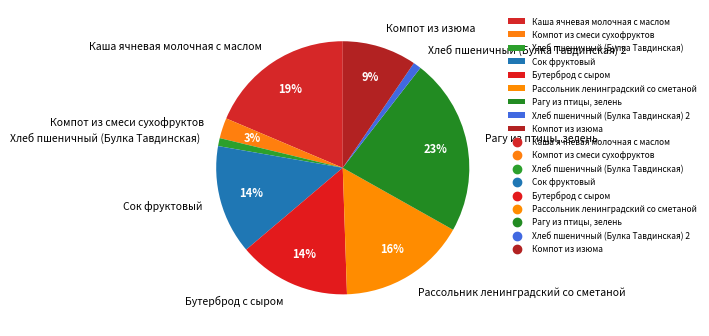

Between Сок фруктовый and Каша ячневая молочная с маслом, which is larger?

Каша ячневая молочная с маслом